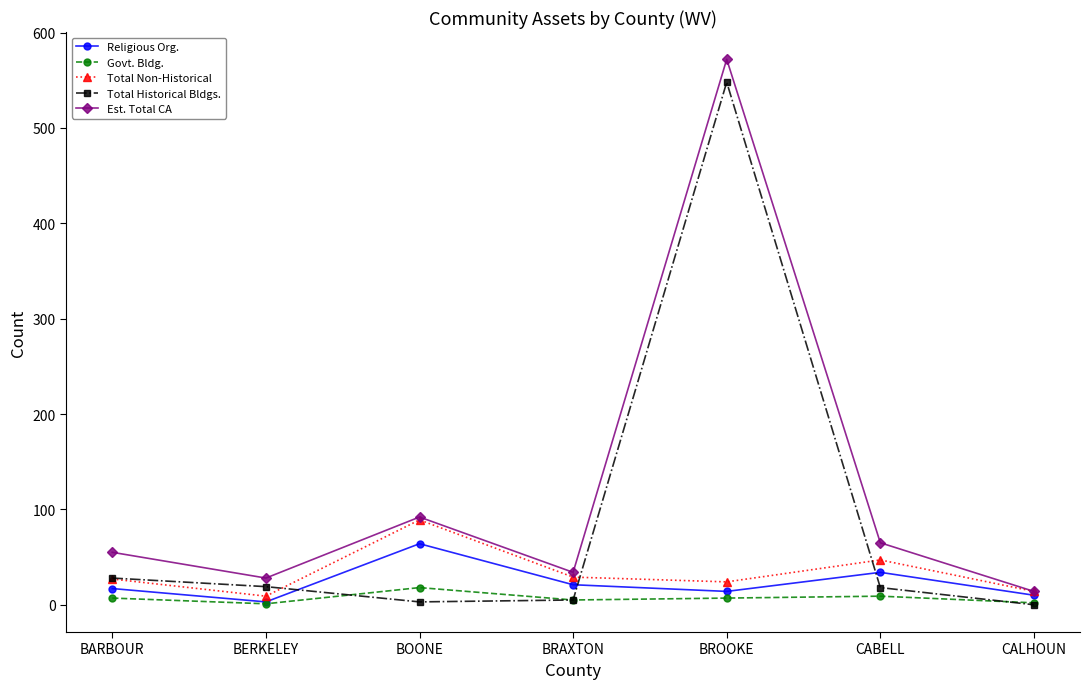

Which category has the lowest value in the Est. Total CA series?

CALHOUN